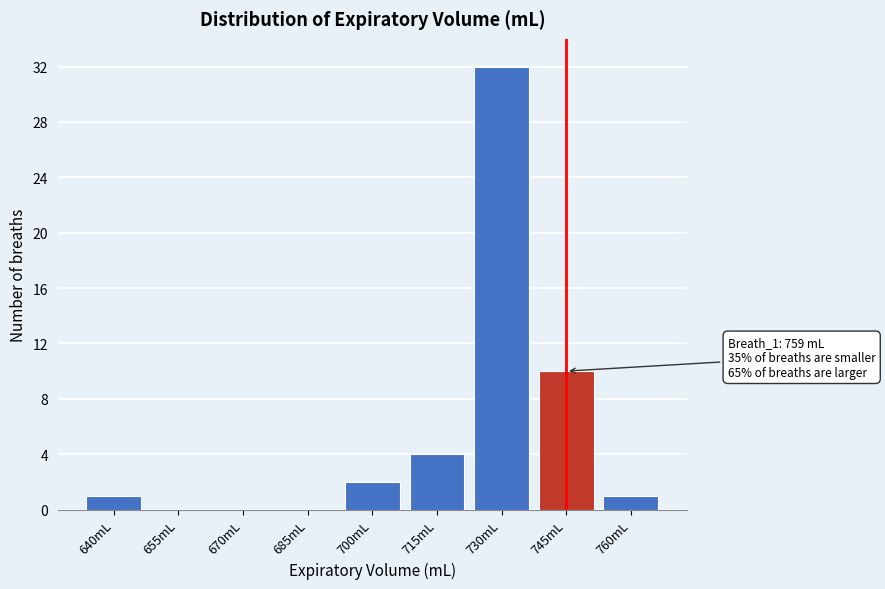

Reading left to right, transcribe all the data shown in this chart.

640mL=1	655mL=0	670mL=0	685mL=0	700mL=2	715mL=4	730mL=32	745mL=10	760mL=1